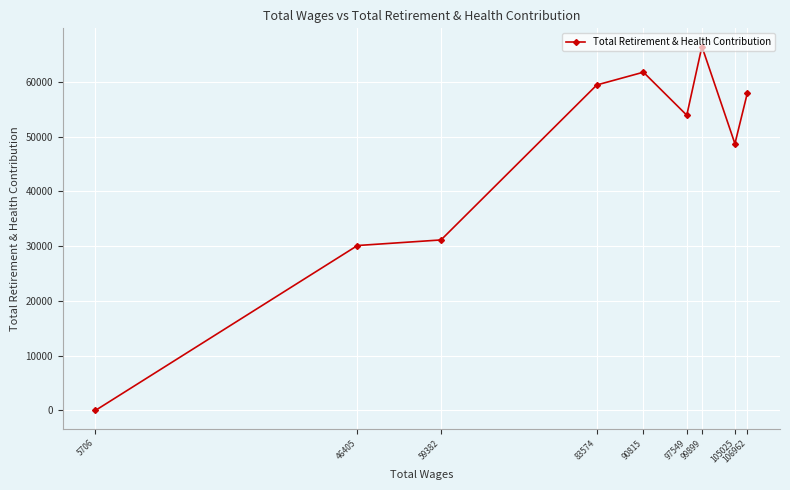

What is the value of the 8th point from the left?

48699